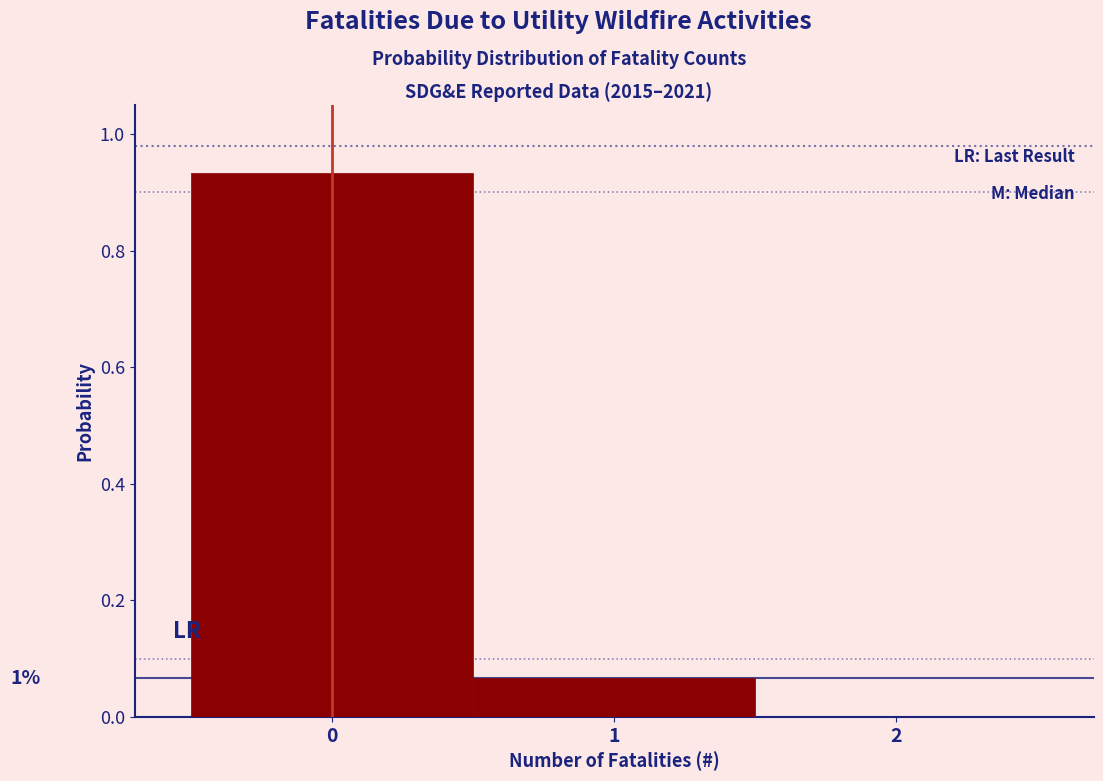

Over which range of the x-axis is the bar tallest?

-0.5 to 0.5